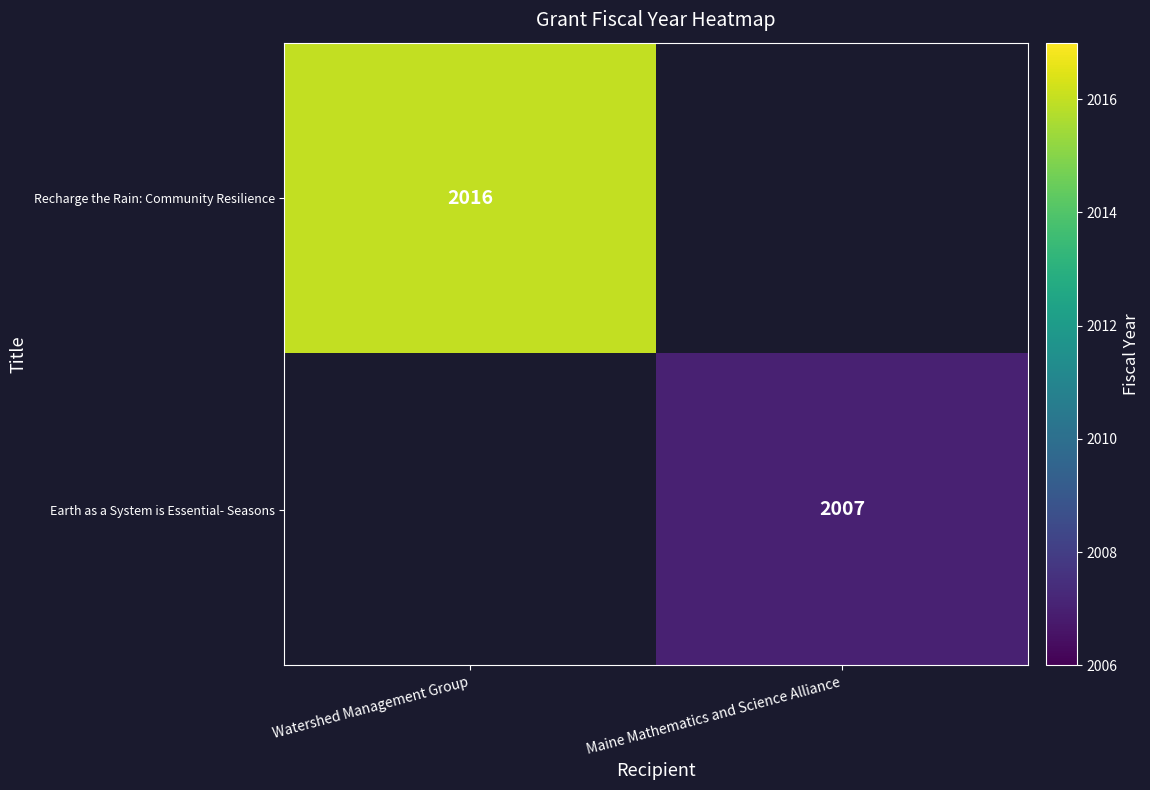

How many series are shown in this chart?

2